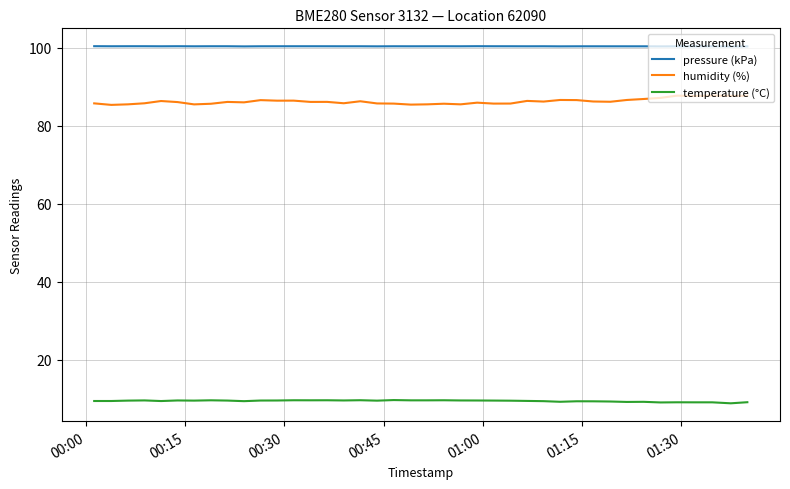

Is this an area chart (filled region under the line)?

No